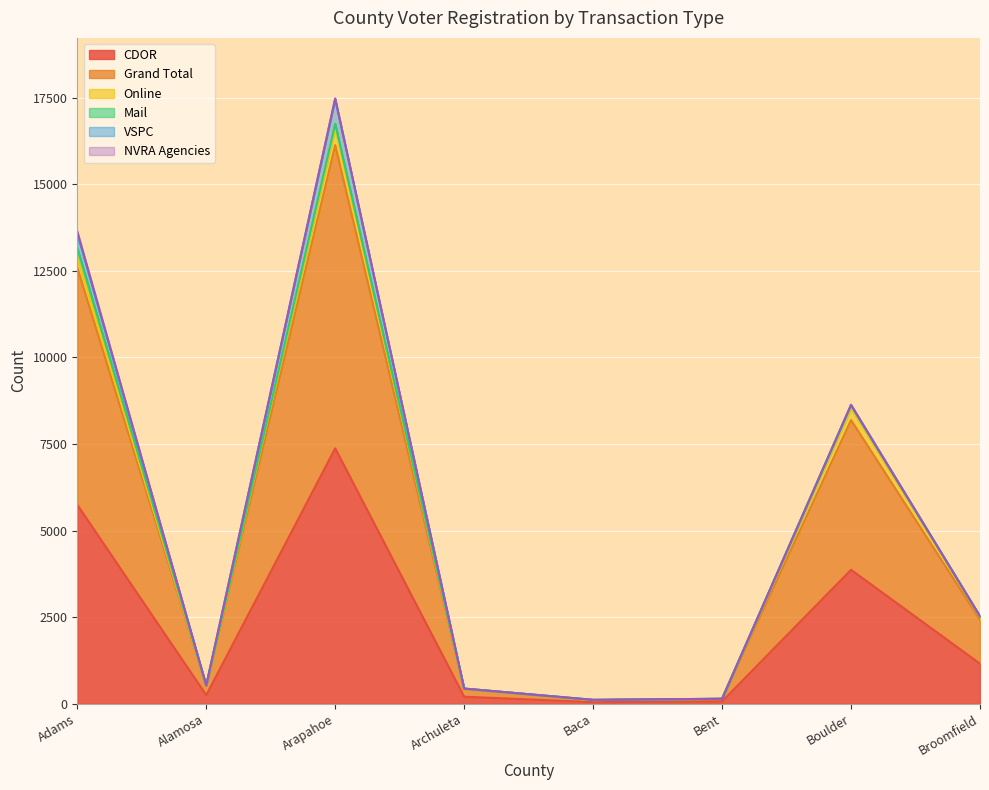

Which series changed the most between Adams and Broomfield?

Grand Total